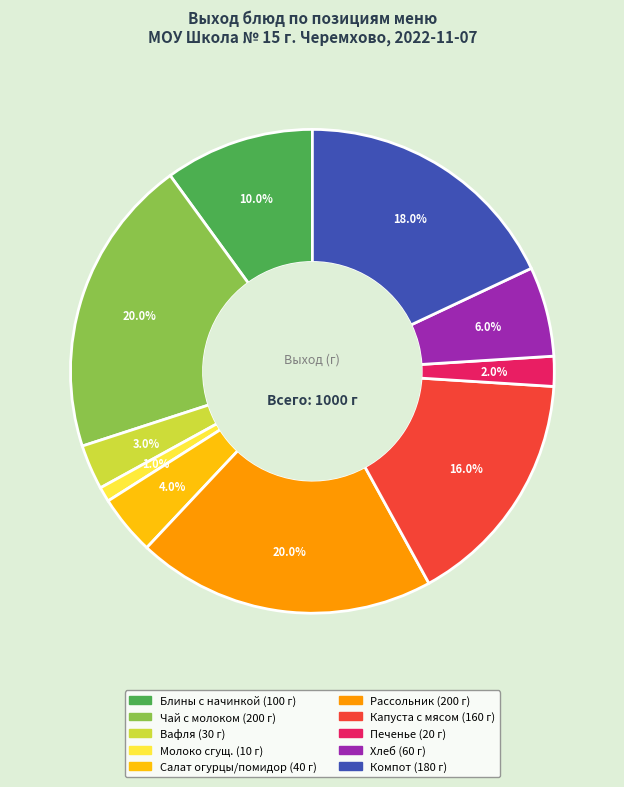

Is there any slice that represents more than half of the pie?

No